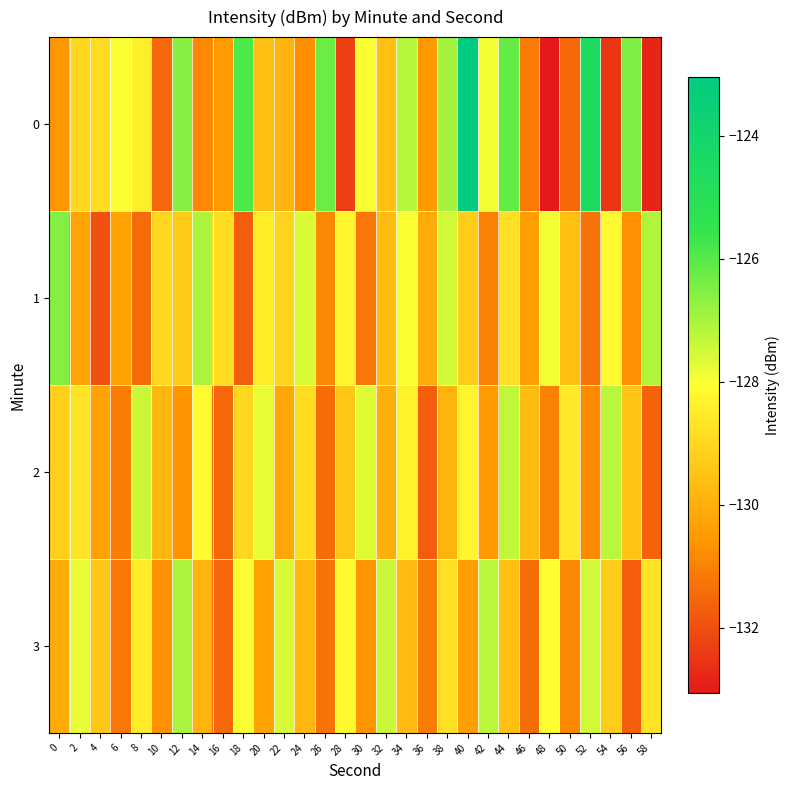

Reading left to right, list all the values displayed in this chart.

0: 0=-130.6	2=-129.0	4=-128.9	6=-128.0	8=-128.4	10=-131.5	12=-126.6	14=-130.9	16=-130.5	18=-125.9	20=-129.6	22=-129.9	24=-130.7	26=-126.3	28=-132.3	30=-128.0	32=-129.6	34=-127.2	36=-130.5	38=-126.9	40=-123.0	42=-127.9	44=-126.2	46=-131.1	48=-133.1	50=-131.5	52=-124.5	54=-132.5	56=-126.5	58=-132.8
1: 0=-126.5	2=-130.3	4=-131.9	6=-130.3	8=-131.4	10=-129.0	12=-129.3	14=-127.1	16=-128.8	18=-131.7	20=-128.5	22=-129.1	24=-127.6	26=-130.9	28=-128.3	30=-131.2	32=-129.7	34=-128.0	36=-130.1	38=-127.5	40=-129.3	42=-131.0	44=-128.8	46=-130.4	48=-127.9	50=-129.6	52=-131.3	54=-128.2	56=-130.7	58=-127.1
2: 0=-129.2	2=-128.7	4=-130.3	6=-131.1	8=-127.4	10=-129.8	12=-130.6	14=-128.1	16=-131.5	18=-129.0	20=-127.8	22=-130.2	24=-128.9	26=-131.4	28=-129.4	30=-127.7	32=-130.0	34=-128.4	36=-131.7	38=-129.9	40=-128.3	42=-130.5	44=-127.3	46=-129.7	48=-131.0	50=-128.6	52=-130.8	54=-127.2	56=-129.5	58=-131.6
3: 0=-130.1	2=-127.8	4=-129.4	6=-131.2	8=-128.5	10=-130.7	12=-127.0	14=-129.9	16=-131.5	18=-128.0	20=-130.3	22=-127.6	24=-129.8	26=-131.3	28=-128.2	30=-130.6	32=-127.4	34=-129.7	36=-131.1	38=-128.8	40=-130.4	42=-127.2	44=-129.6	46=-131.4	48=-128.1	50=-130.9	52=-127.5	54=-129.3	56=-131.7	58=-128.7